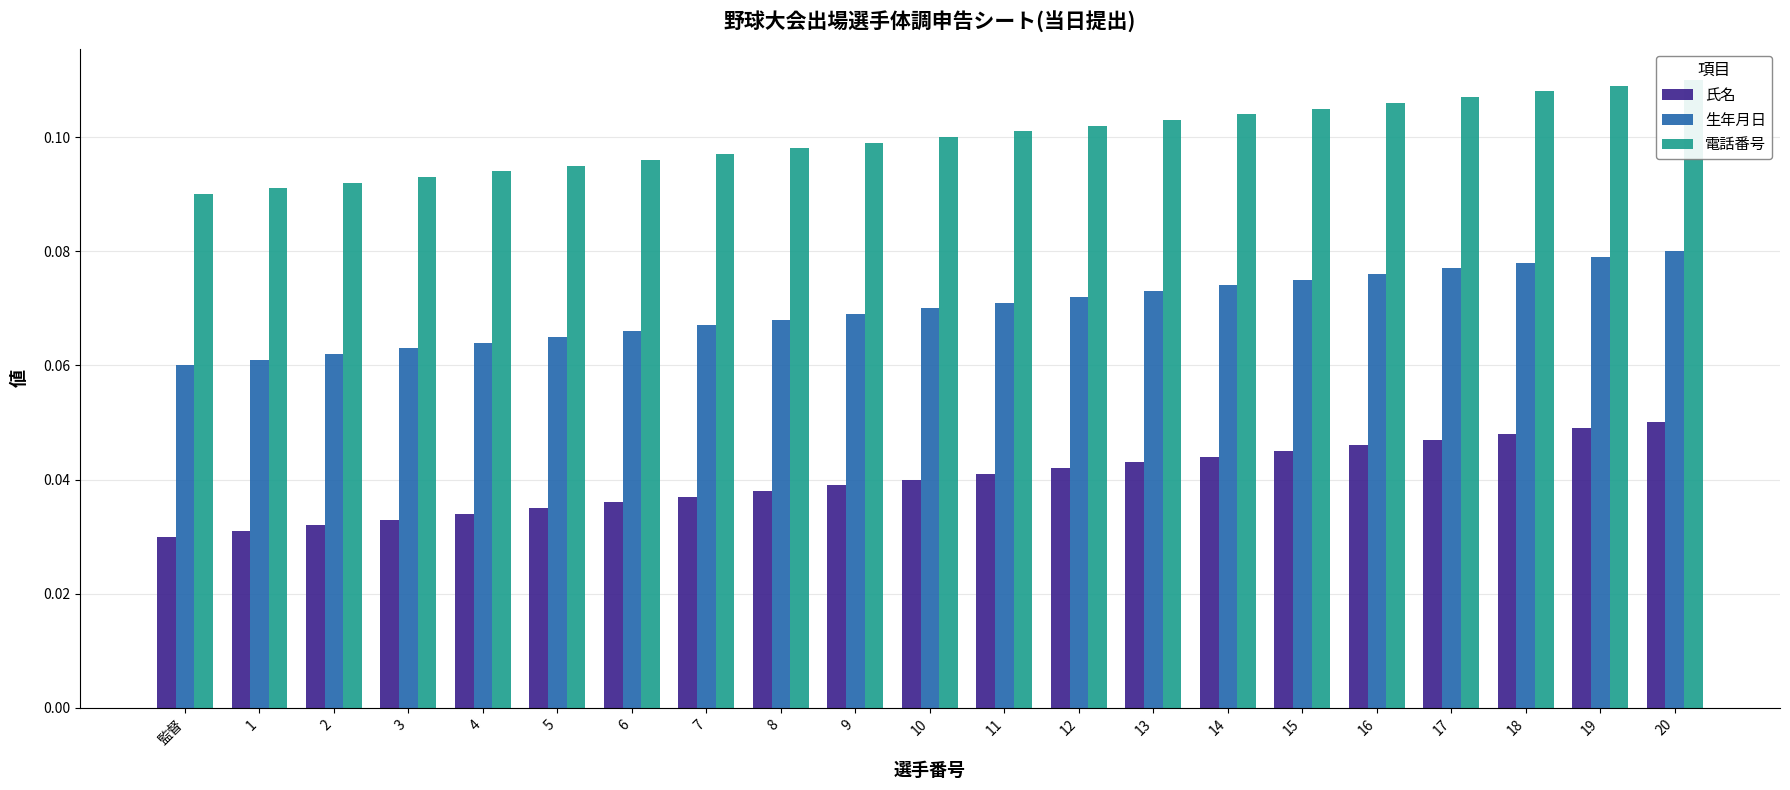

What is the maximum value shown in the chart?

0.1